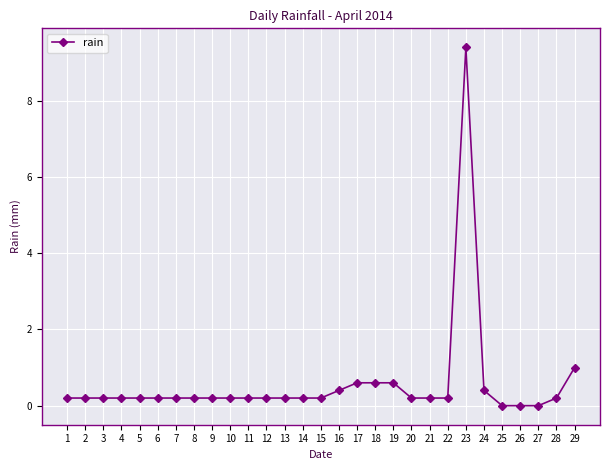

What value does the data have at 4?

0.2